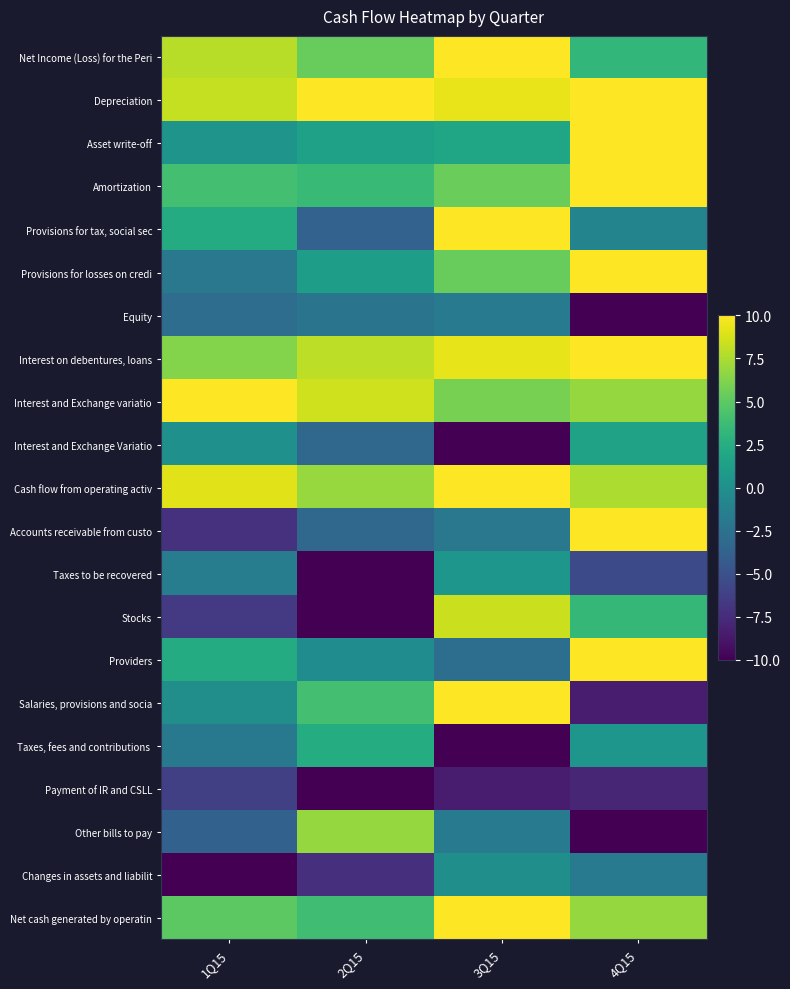

What is the total value across all series at 1Q15?

13.3